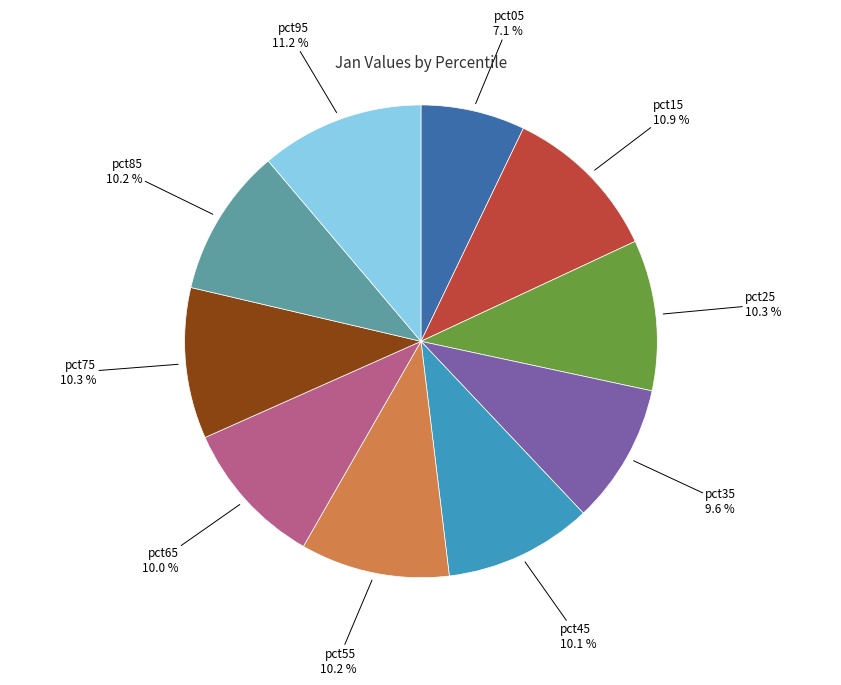

Is there any slice that represents more than half of the pie?

No